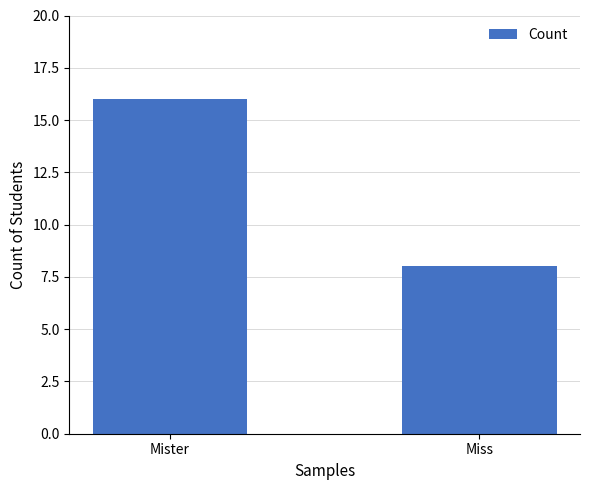

Between Mister and Miss, which is larger?

Mister